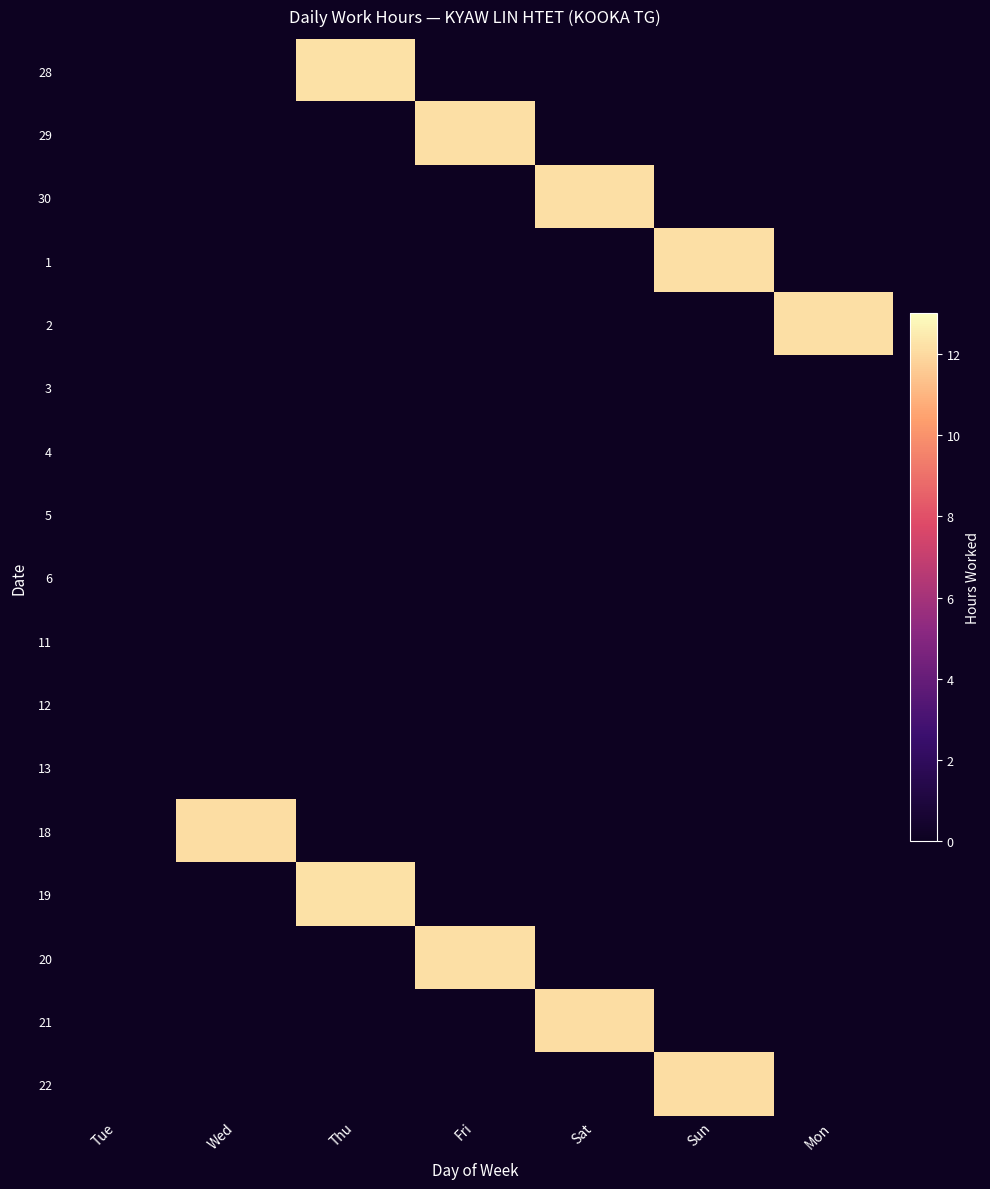

Rank the series at Fri from highest to lowest value.

29, 20, 28, 30, 1, 2, 3, 4, 5, 6, 11, 12, 13, 18, 19, 21, 22